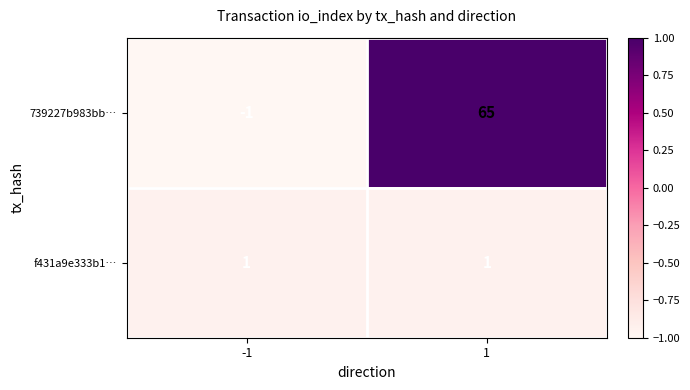

How many negative values does the 739227b983bb… series have?

1